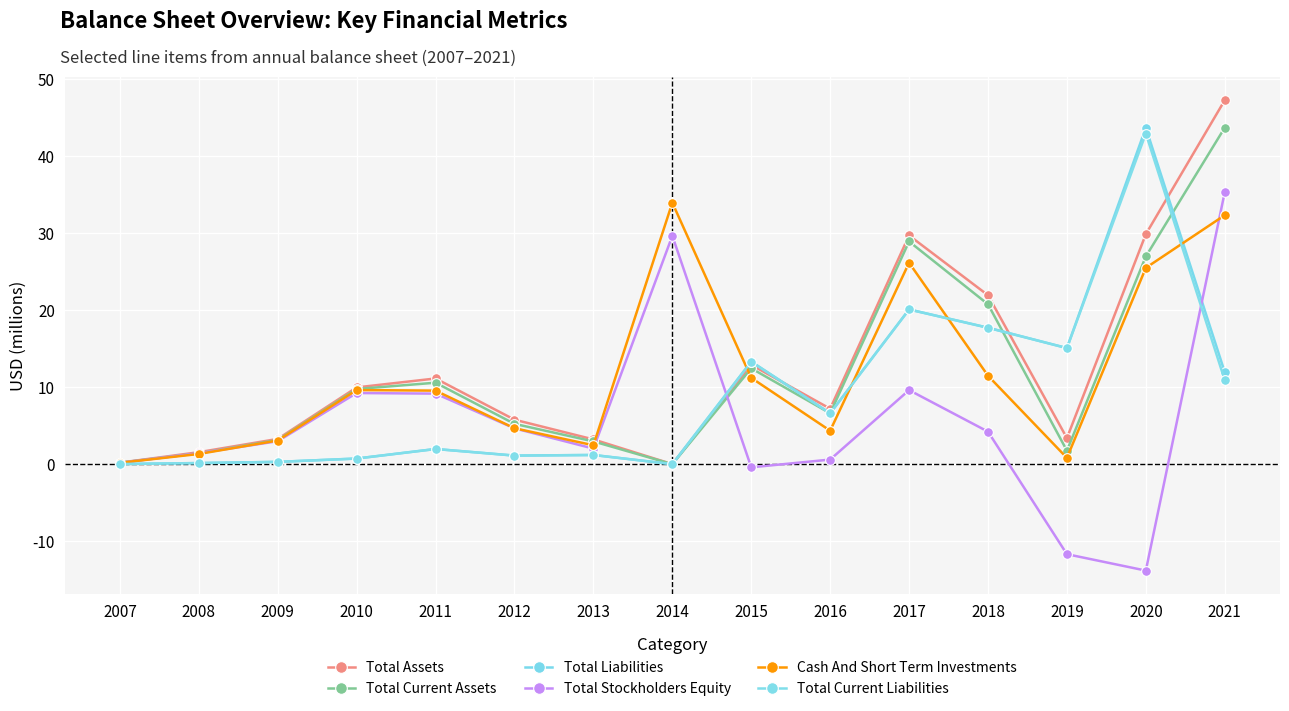

How many lines are shown in the chart?

6